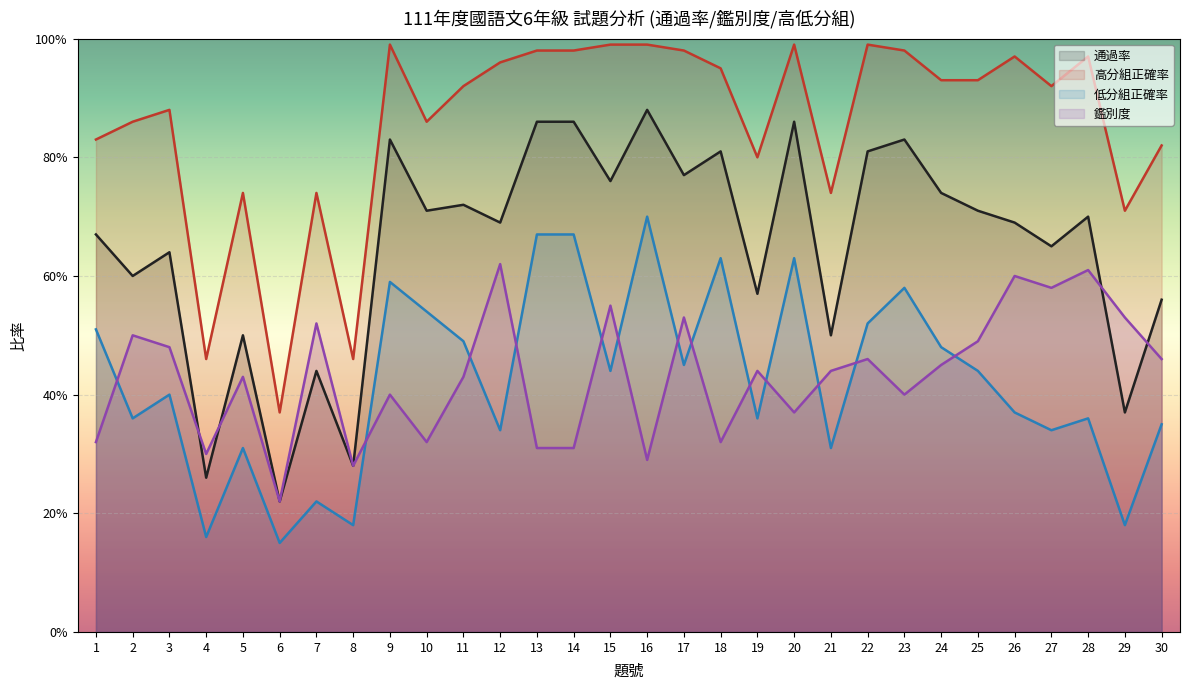

At which category does 鑑別度 reach its first local peak?

2